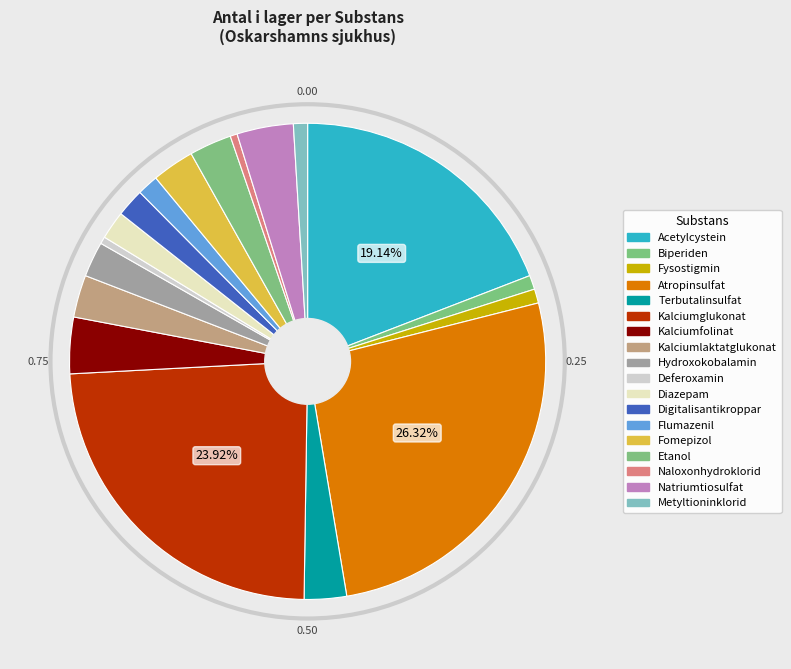

Is it true that Hydroxokobalamin is 2% of the pie?

True